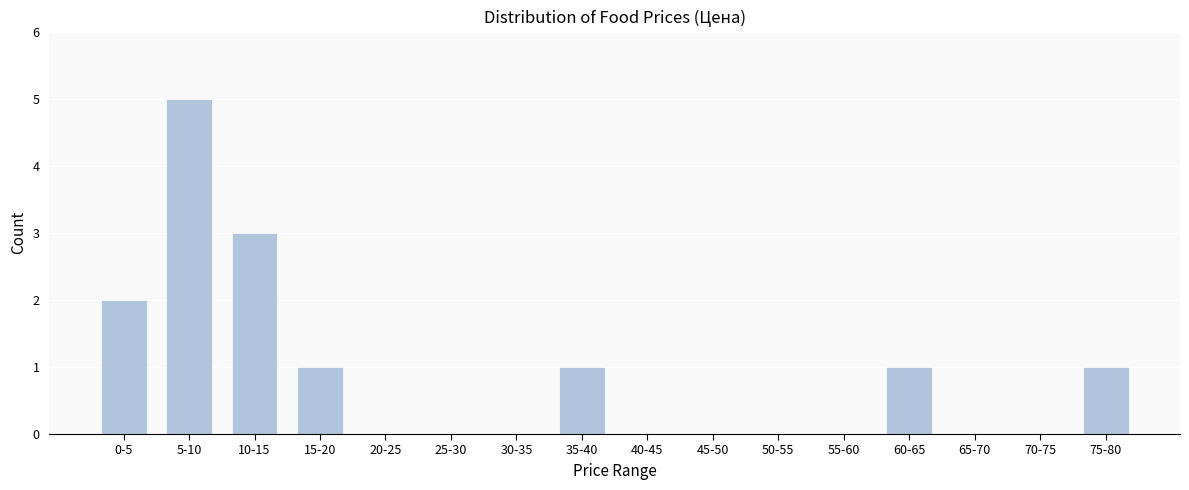

Reading left to right, extract all data points from this chart.

0-5=2	5-10=5	10-15=3	15-20=1	20-25=0	25-30=0	30-35=0	35-40=1	40-45=0	45-50=0	50-55=0	55-60=0	60-65=1	65-70=0	70-75=0	75-80=1